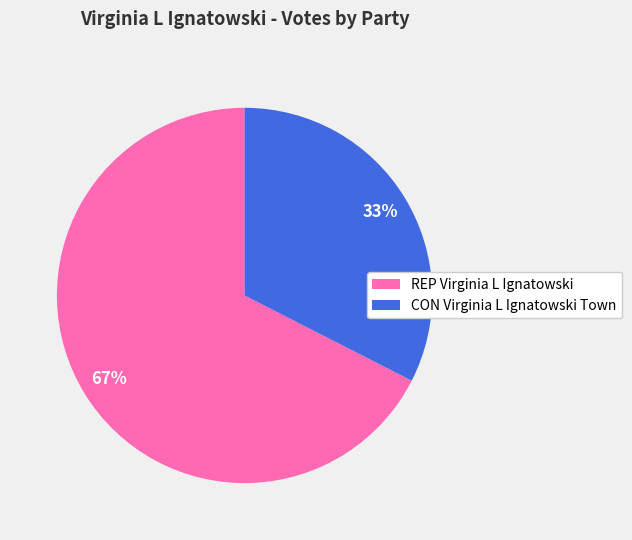

To the nearest percent, what is the average slice percentage?

50%